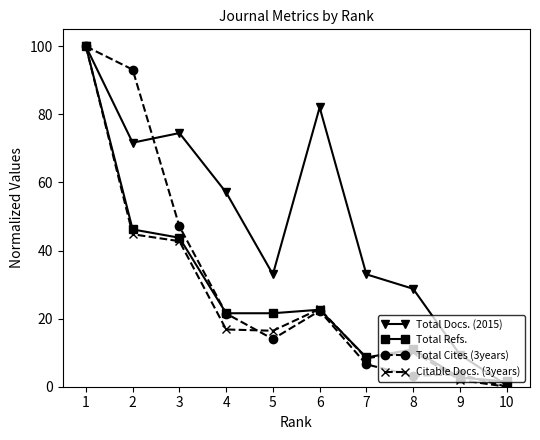

The value of Total Docs. (2015) at 7 is 33.0. True or false?

True